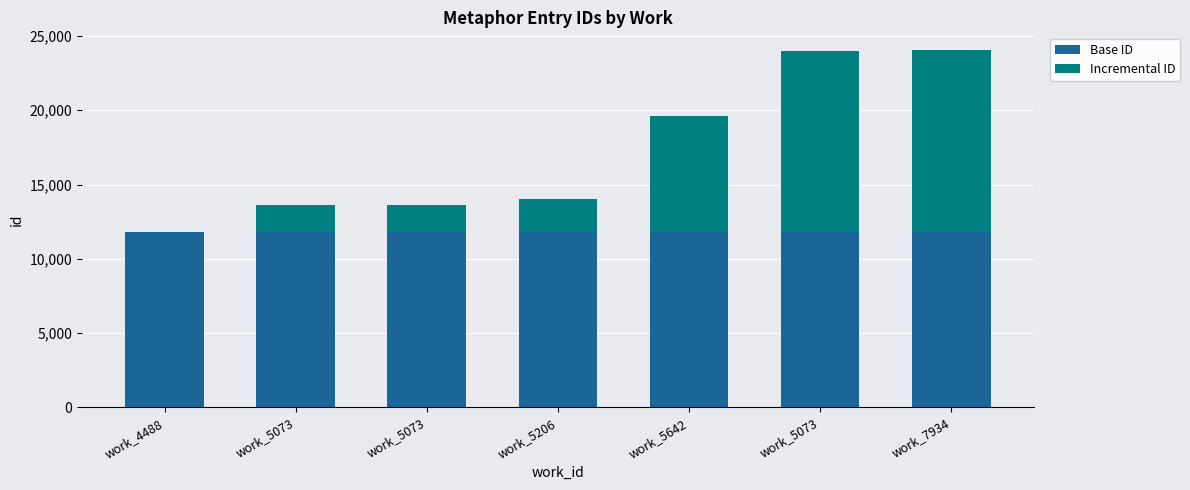

Are the bars grouped side by side (vs. stacked)?

No